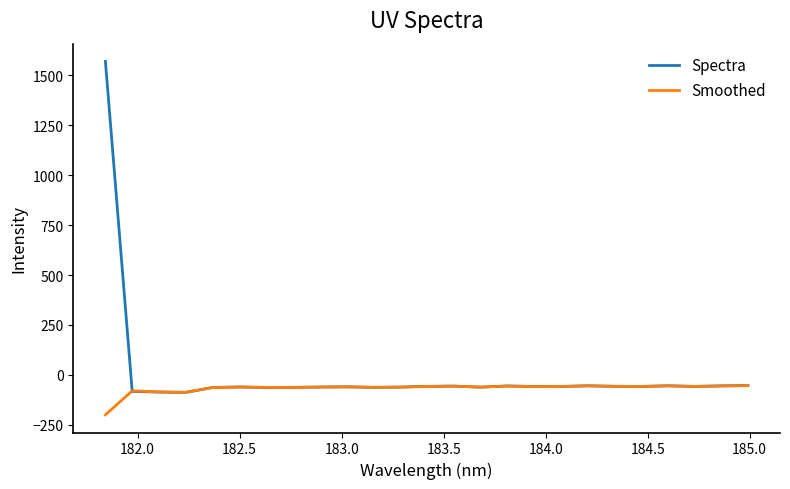

List the series in order of their peak value, lowest first.

Smoothed, Spectra